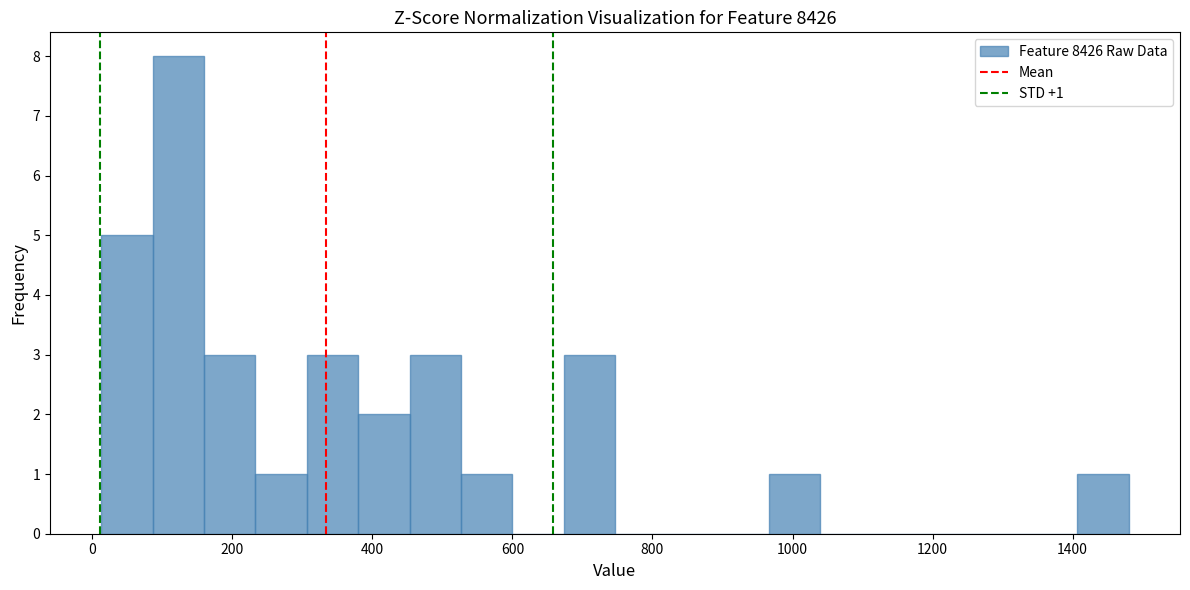

Read against the x-axis, roughly where is the centre of the tallest bar?

120